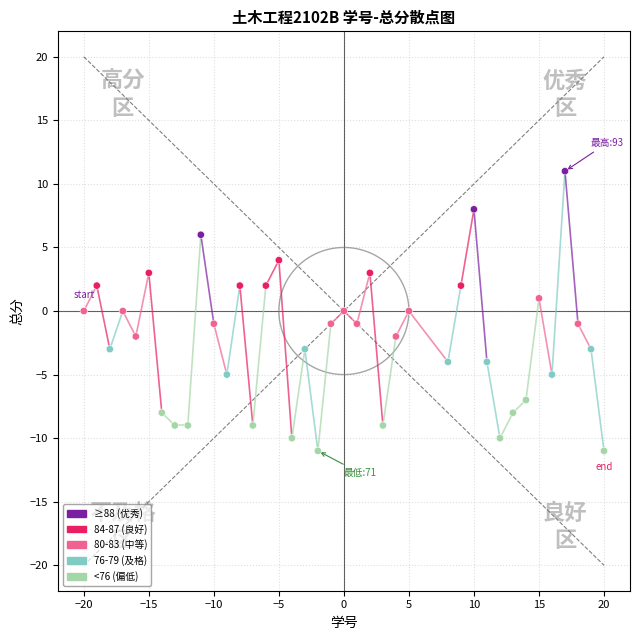

What is the range of X values (max minus min)?

40